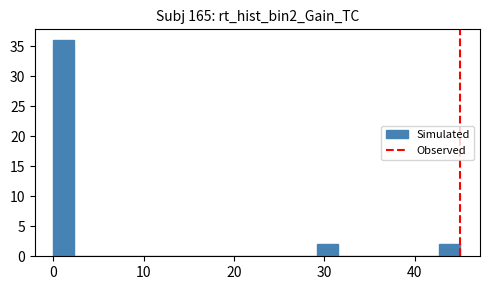

Read against the x-axis, roughly where is the centre of the tallest bar?

1